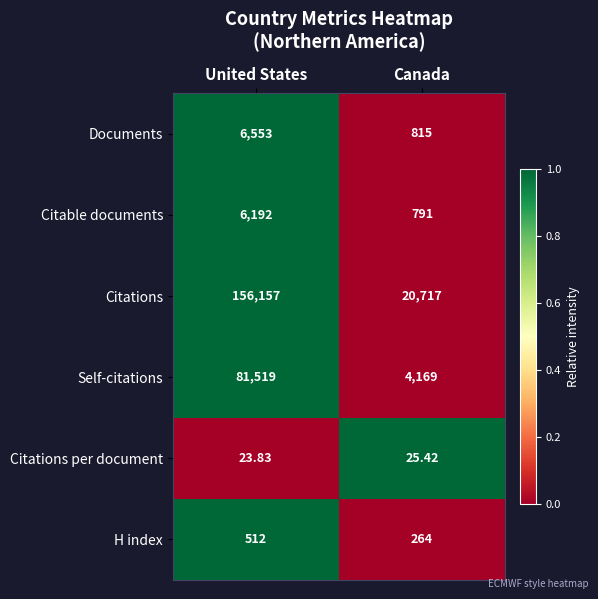

Rank the categories by Citations per document value from highest to lowest.

Canada, United States